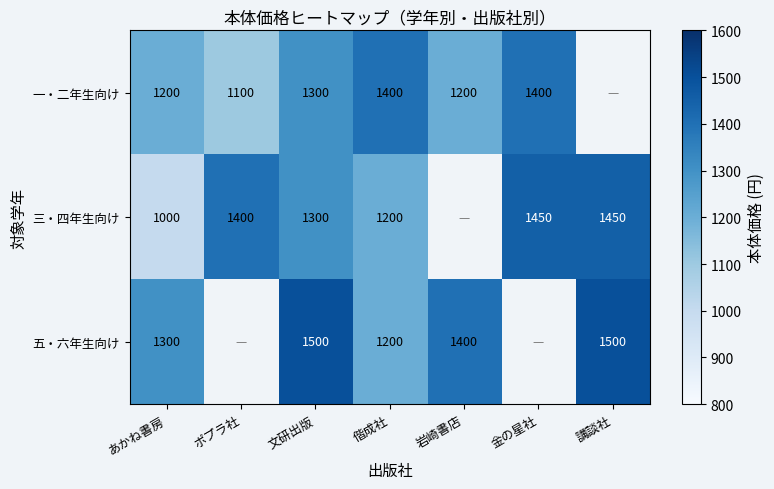

Is it true that 一・二年生向け equals 560 at 岩崎書店?

False